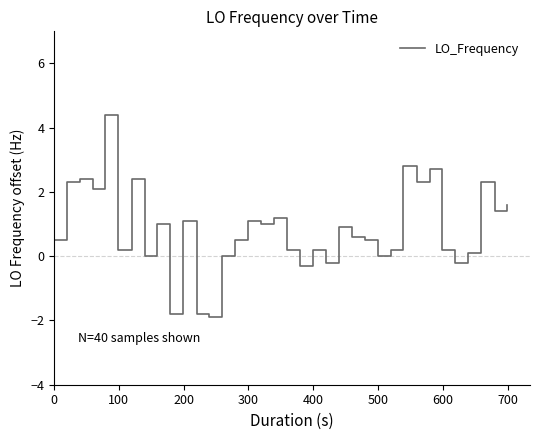

What is the smallest value displayed?

-1.9